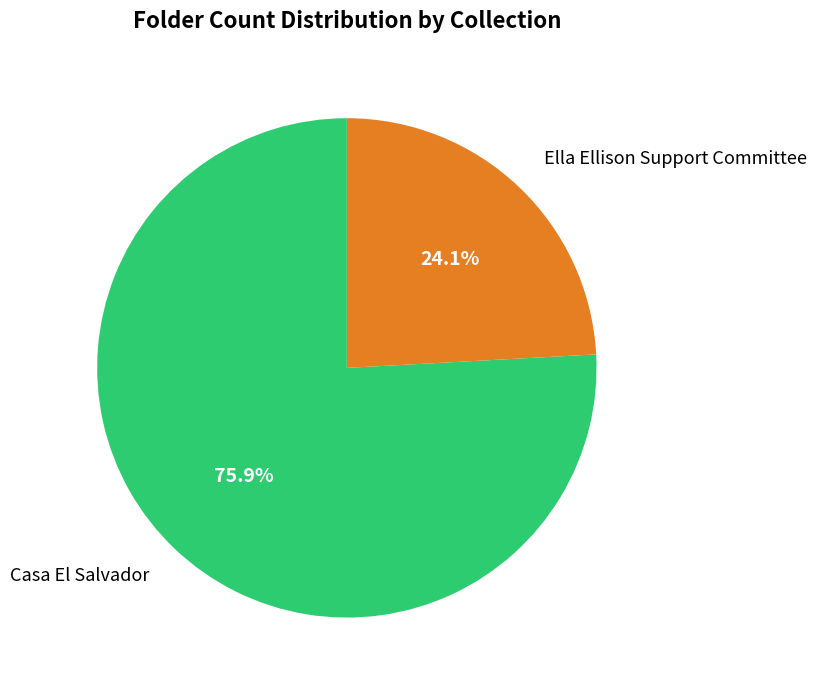

Which slice is the largest?

Casa El Salvador